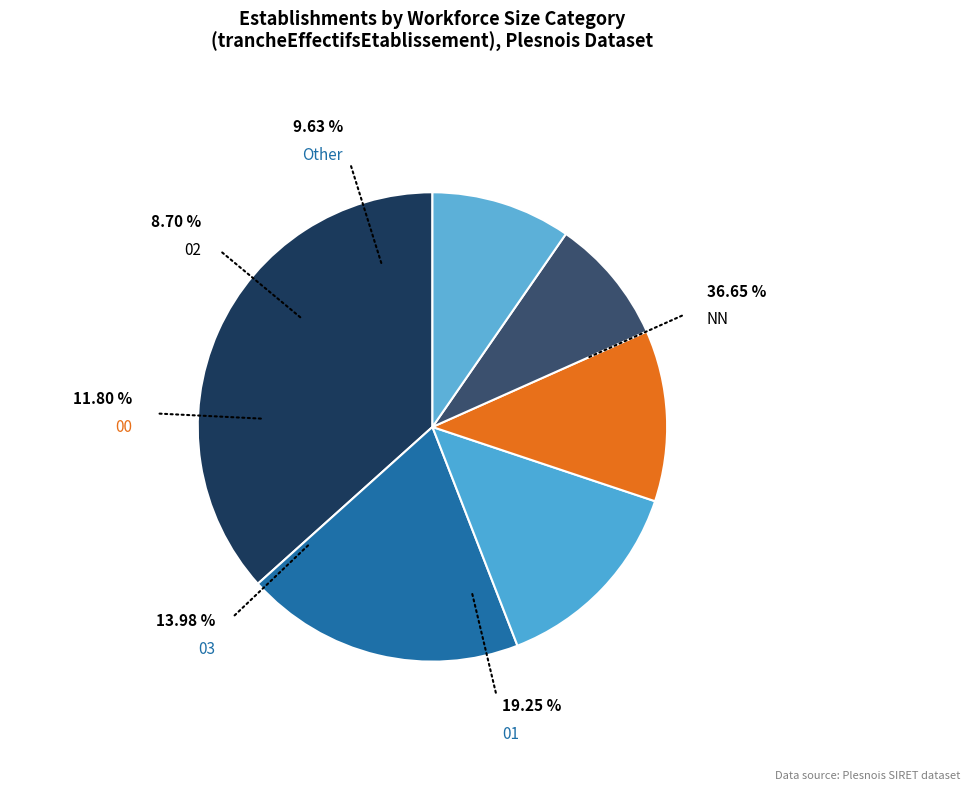

Count the number of slices in the pie.

6